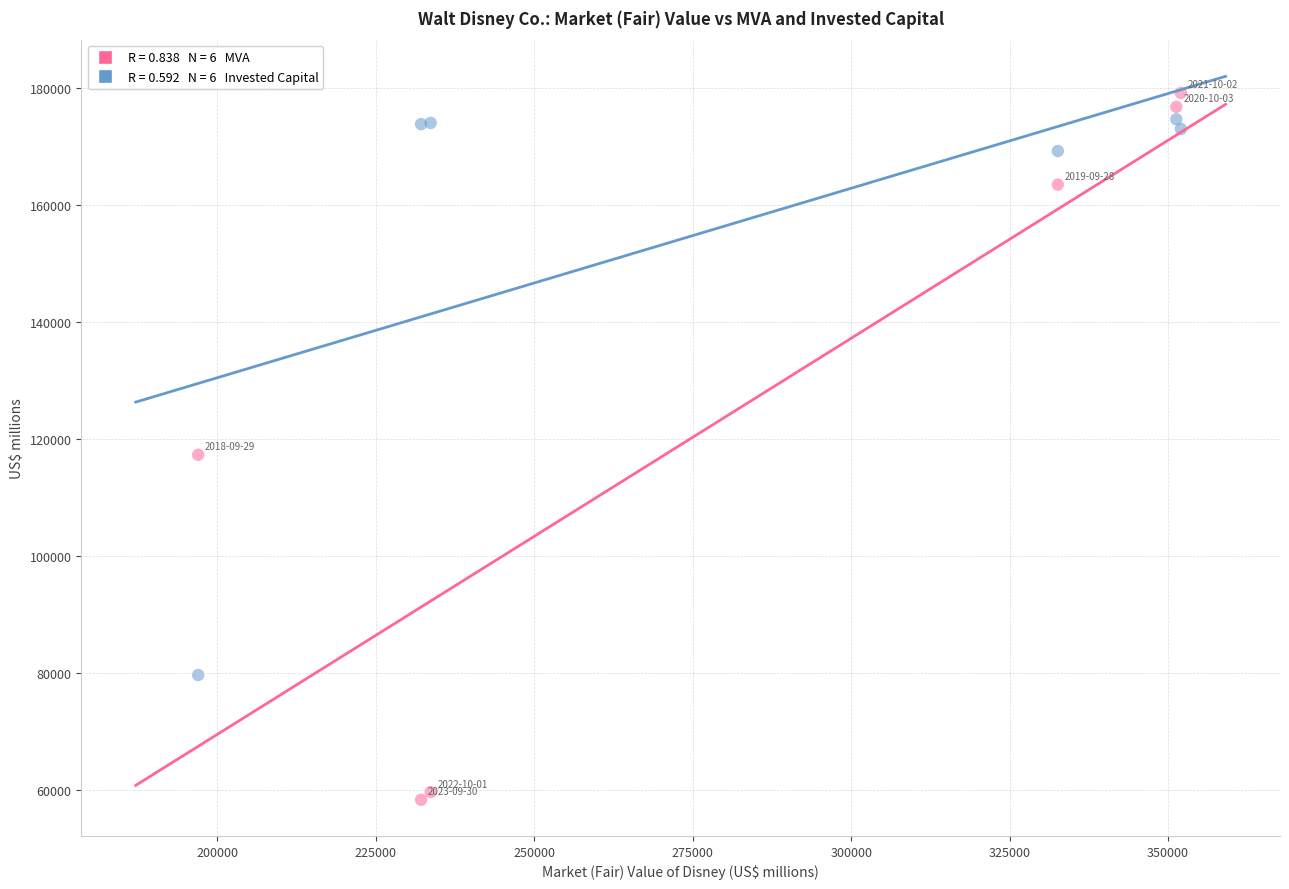

Across all series, what Y value is closest to 118734?

117292